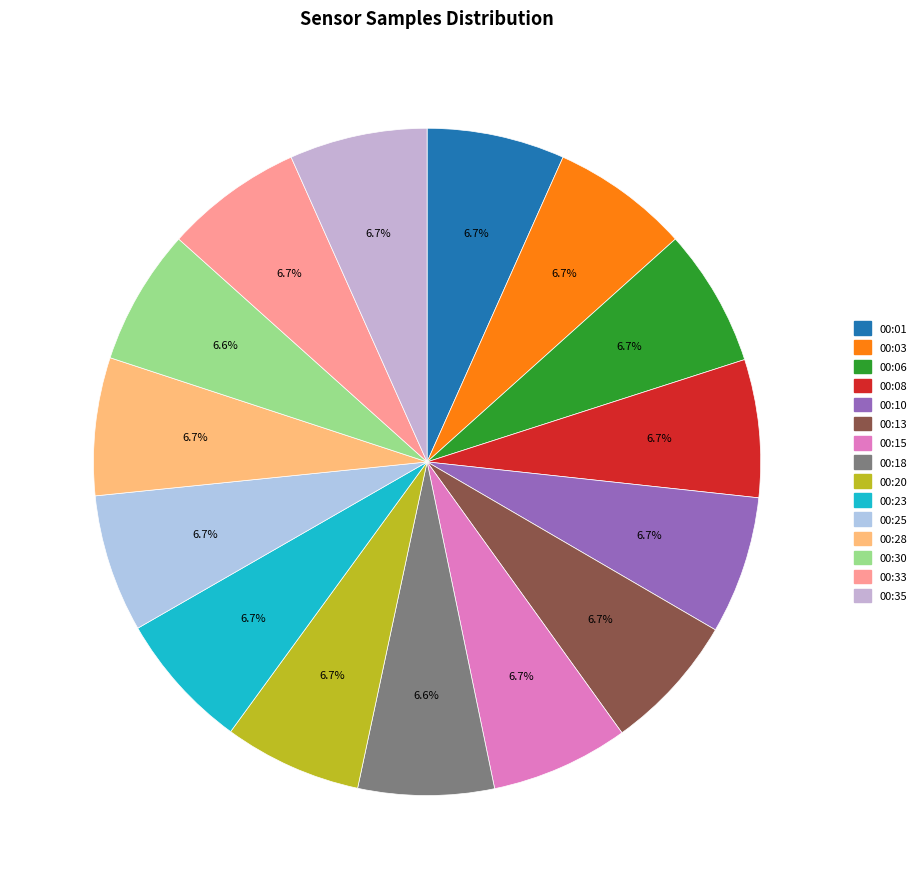

Which slice is the smallest?

00:30